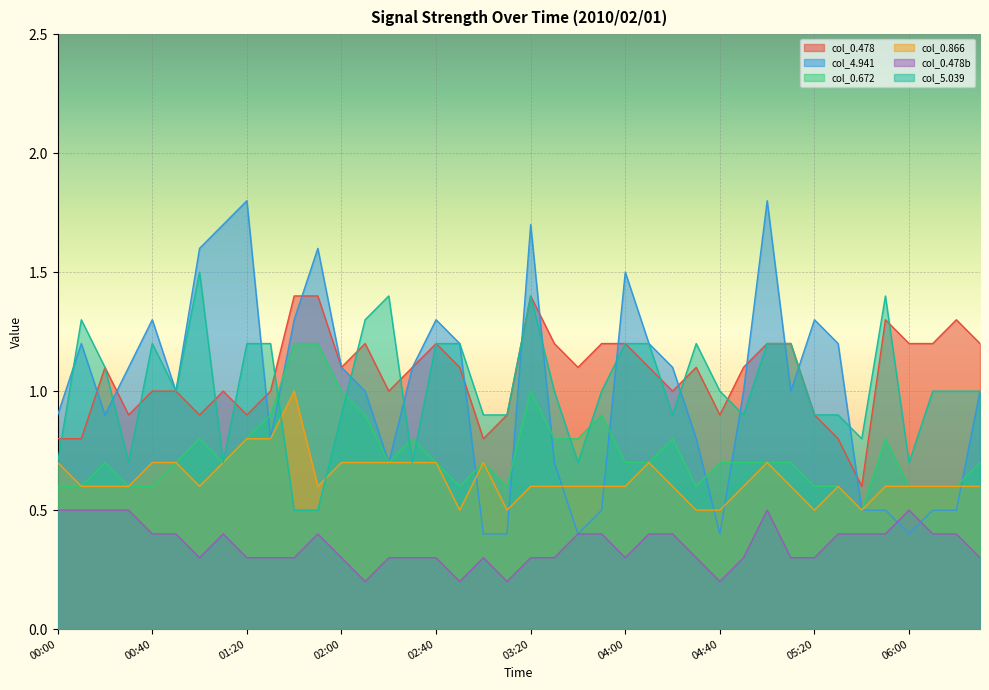

Reading left to right, list all the values displayed in this chart.

0.478: 00:00=0.8	00:10=0.8	00:20=1.1	00:30=0.9	00:40=1.0	00:50=1.0	01:00=0.9	01:10=1.0	01:20=0.9	01:30=1.0	01:40=1.4	01:50=1.4	02:00=1.1	02:10=1.2	02:20=1.0	02:30=1.1	02:40=1.2	02:50=1.1	03:00=0.8	03:10=0.9	03:20=1.4	03:30=1.2	03:40=1.1	03:50=1.2	04:00=1.2	04:10=1.1	04:20=1.0	04:30=1.1	04:40=0.9	04:50=1.1	05:00=1.2	05:10=1.2	05:20=0.9	05:30=0.8	05:40=0.6	05:50=1.3	06:00=1.2	06:10=1.2	06:20=1.3	06:30=1.2
4.941: 00:00=0.9	00:10=1.2	00:20=0.9	00:30=1.1	00:40=1.3	00:50=1.0	01:00=1.6	01:10=1.7	01:20=1.8	01:30=0.8	01:40=1.3	01:50=1.6	02:00=1.1	02:10=1.0	02:20=0.7	02:30=1.1	02:40=1.3	02:50=1.2	03:00=0.4	03:10=0.4	03:20=1.7	03:30=0.7	03:40=0.4	03:50=0.5	04:00=1.5	04:10=1.2	04:20=1.1	04:30=0.8	04:40=0.4	04:50=1.0	05:00=1.8	05:10=1.0	05:20=1.3	05:30=1.2	05:40=0.5	05:50=0.5	06:00=0.4	06:10=0.5	06:20=0.5	06:30=1.0
0.672: 00:00=0.6	00:10=0.6	00:20=0.7	00:30=0.6	00:40=0.6	00:50=0.7	01:00=0.8	01:10=0.7	01:20=0.8	01:30=0.9	01:40=1.2	01:50=1.2	02:00=1.0	02:10=0.9	02:20=0.7	02:30=0.8	02:40=0.7	02:50=0.6	03:00=0.7	03:10=0.6	03:20=1.0	03:30=0.8	03:40=0.8	03:50=0.9	04:00=0.7	04:10=0.7	04:20=0.8	04:30=0.6	04:40=0.7	04:50=0.7	05:00=0.7	05:10=0.7	05:20=0.6	05:30=0.6	05:40=0.5	05:50=0.8	06:00=0.6	06:10=0.6	06:20=0.6	06:30=0.7
0.866: 00:00=0.7	00:10=0.6	00:20=0.6	00:30=0.6	00:40=0.7	00:50=0.7	01:00=0.6	01:10=0.7	01:20=0.8	01:30=0.8	01:40=1.0	01:50=0.6	02:00=0.7	02:10=0.7	02:20=0.7	02:30=0.7	02:40=0.7	02:50=0.5	03:00=0.7	03:10=0.5	03:20=0.6	03:30=0.6	03:40=0.6	03:50=0.6	04:00=0.6	04:10=0.7	04:20=0.6	04:30=0.5	04:40=0.5	04:50=0.6	05:00=0.7	05:10=0.6	05:20=0.5	05:30=0.6	05:40=0.5	05:50=0.6	06:00=0.6	06:10=0.6	06:20=0.6	06:30=0.6
0.478_b: 00:00=0.5	00:10=0.5	00:20=0.5	00:30=0.5	00:40=0.4	00:50=0.4	01:00=0.3	01:10=0.4	01:20=0.3	01:30=0.3	01:40=0.3	01:50=0.4	02:00=0.3	02:10=0.2	02:20=0.3	02:30=0.3	02:40=0.3	02:50=0.2	03:00=0.3	03:10=0.2	03:20=0.3	03:30=0.3	03:40=0.4	03:50=0.4	04:00=0.3	04:10=0.4	04:20=0.4	04:30=0.3	04:40=0.2	04:50=0.3	05:00=0.5	05:10=0.3	05:20=0.3	05:30=0.4	05:40=0.4	05:50=0.4	06:00=0.5	06:10=0.4	06:20=0.4	06:30=0.3
5.039: 00:00=0.7	00:10=1.3	00:20=1.1	00:30=0.7	00:40=1.2	00:50=1.0	01:00=1.5	01:10=0.7	01:20=1.2	01:30=1.2	01:40=0.5	01:50=0.5	02:00=0.9	02:10=1.3	02:20=1.4	02:30=0.7	02:40=1.2	02:50=1.2	03:00=0.9	03:10=0.9	03:20=1.4	03:30=1.0	03:40=0.7	03:50=1.0	04:00=1.2	04:10=1.2	04:20=0.9	04:30=1.2	04:40=1.0	04:50=0.9	05:00=1.2	05:10=1.2	05:20=0.9	05:30=0.9	05:40=0.8	05:50=1.4	06:00=0.7	06:10=1.0	06:20=1.0	06:30=1.0